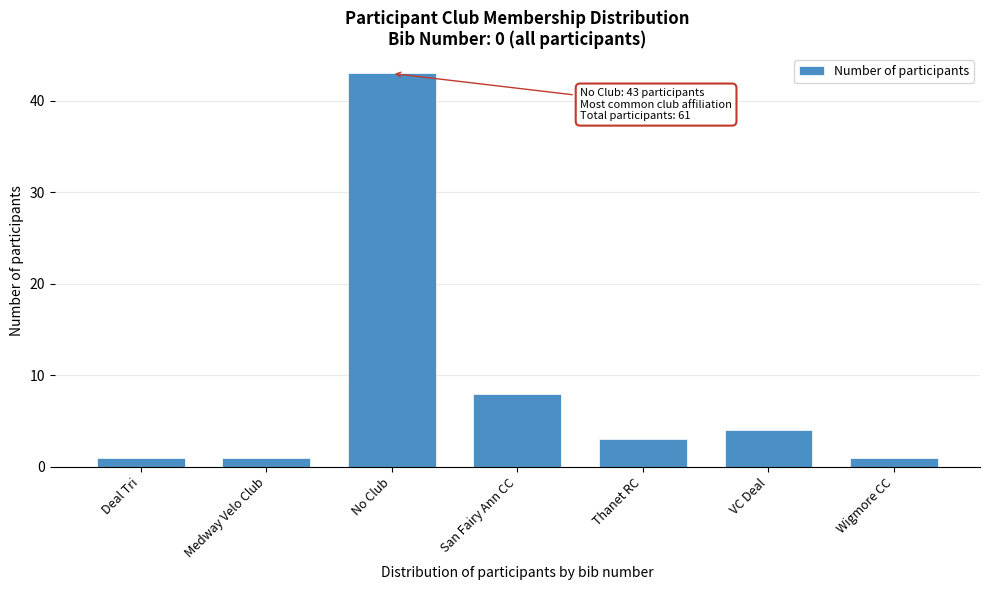

Reading left to right, transcribe all the data shown in this chart.

1	1	43	8	3	4	1